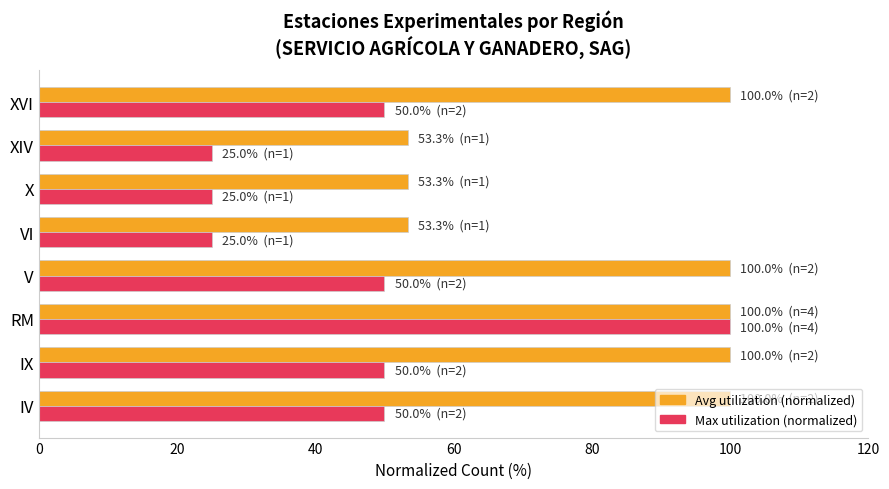

What is the maximum value for Avg utilization (normalized)?

100.0